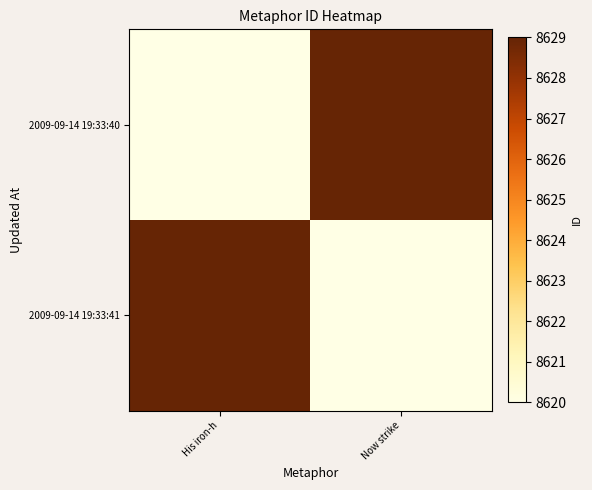

Which series has the largest range (max minus min)?

2009-09-14 19:33:40